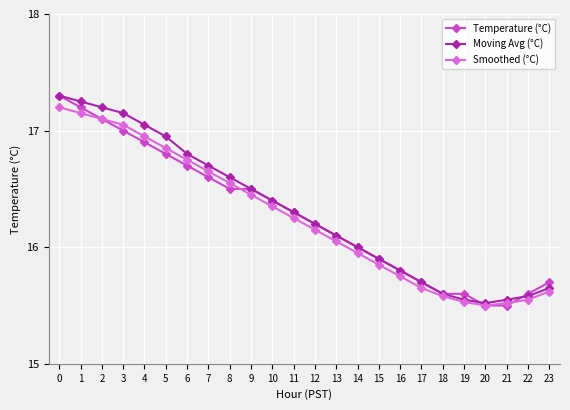

True or false: Smoothed (°C) has a value of 8.1 at 20.

False